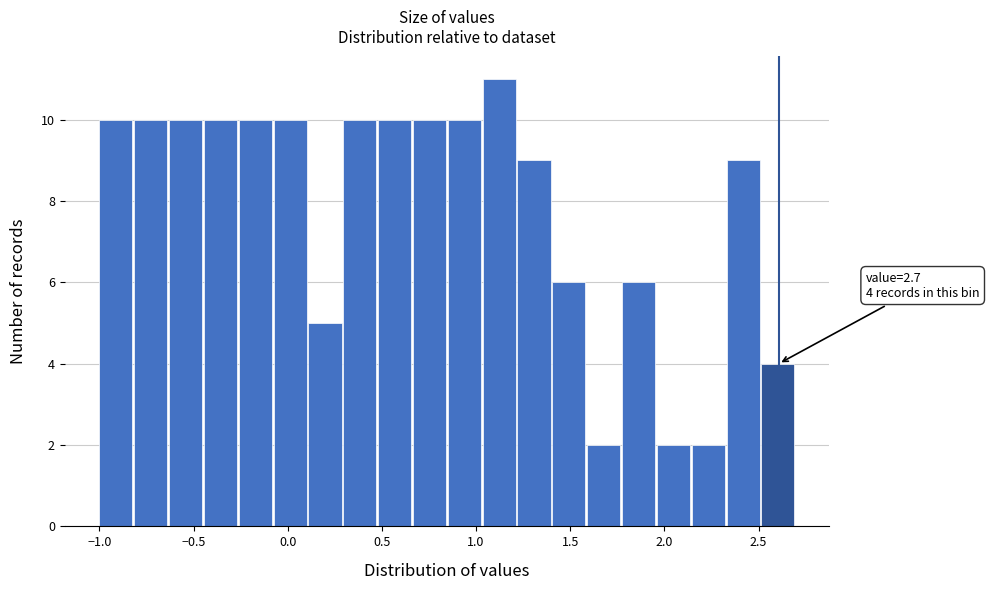

Around what value on the x-axis is the tallest bar? Give the approximate position of its centre, as read against the axis.

1.10